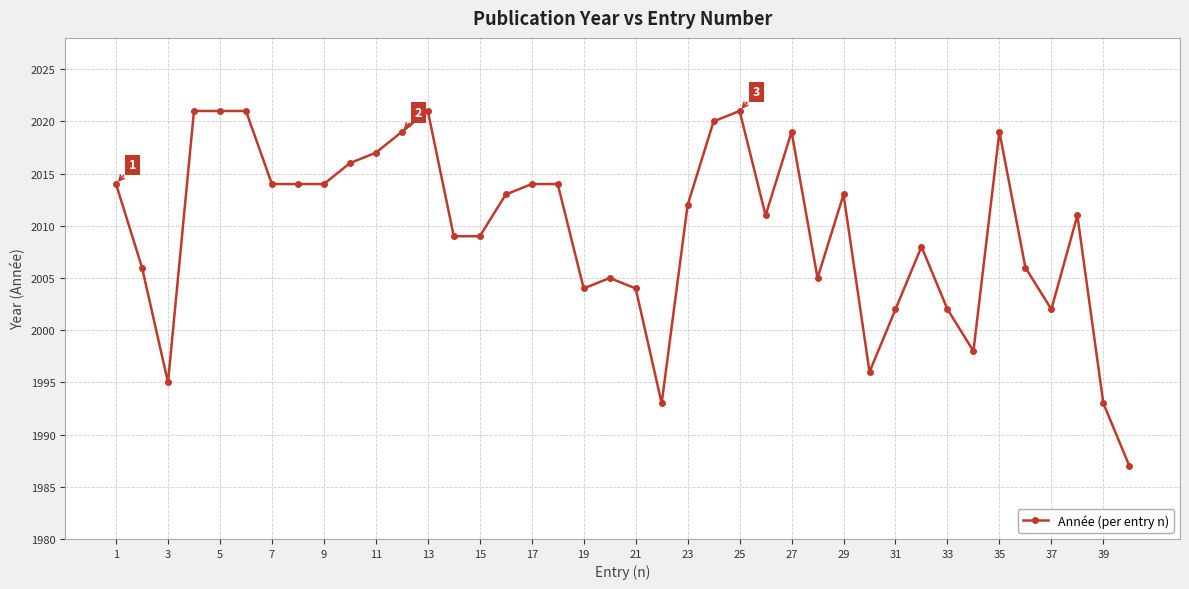

True or false: there are more than 1 points higher than both neighbors.

True